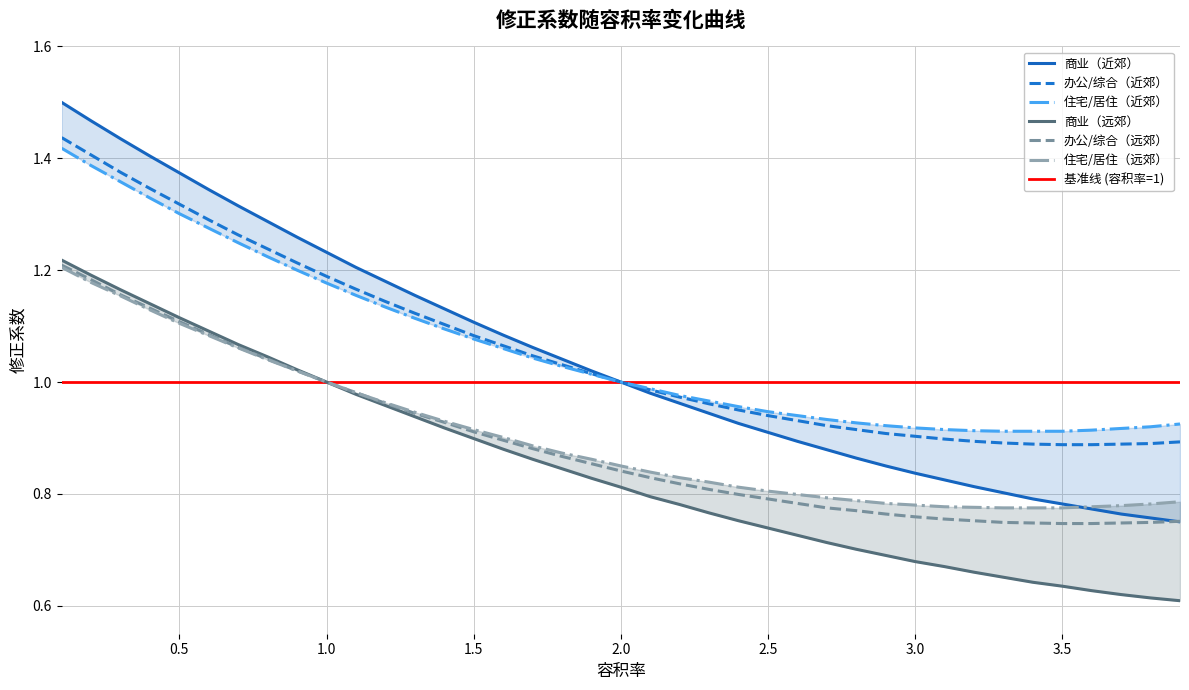

True or false: 住宅/居住（远郊） has more than 2 points higher than both neighbors.

False